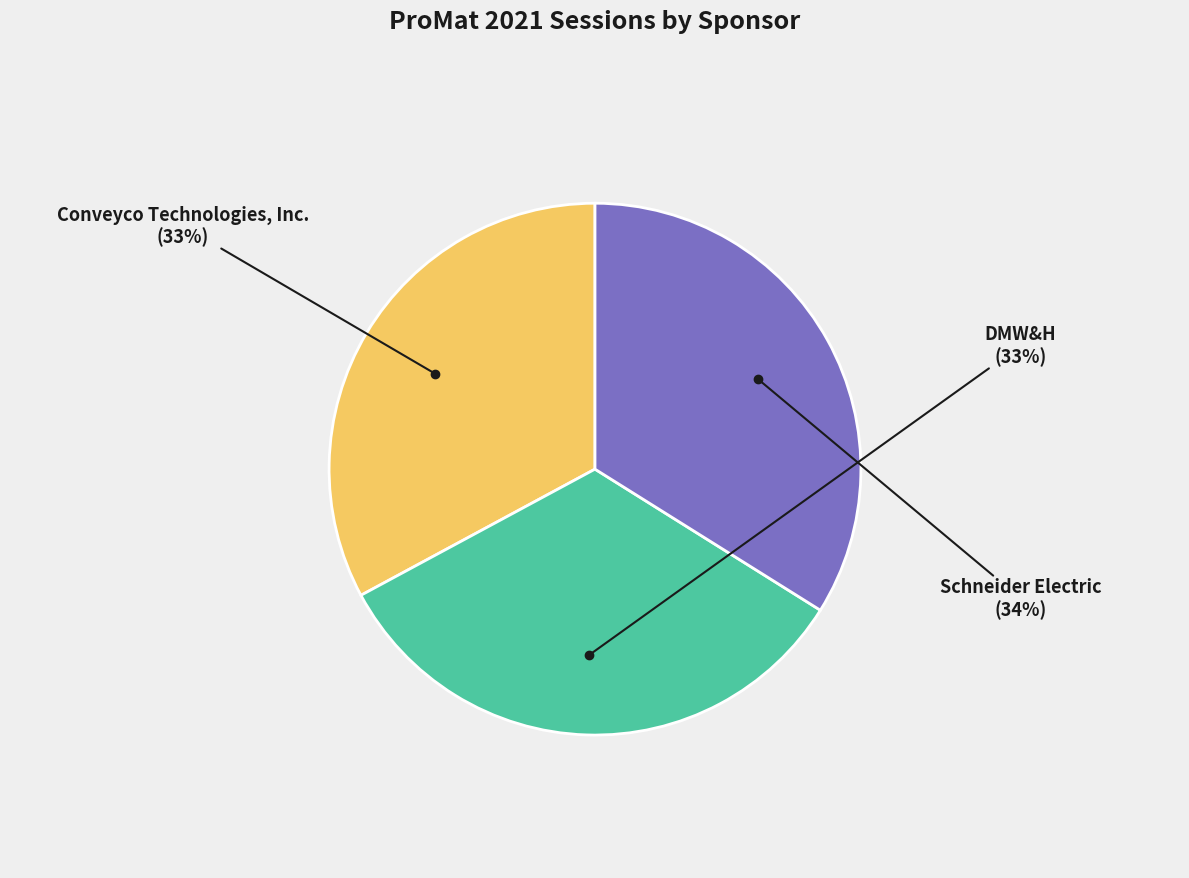

Combined, do DMW&H and Conveyco Technologies, Inc. account for over 50%?

Yes